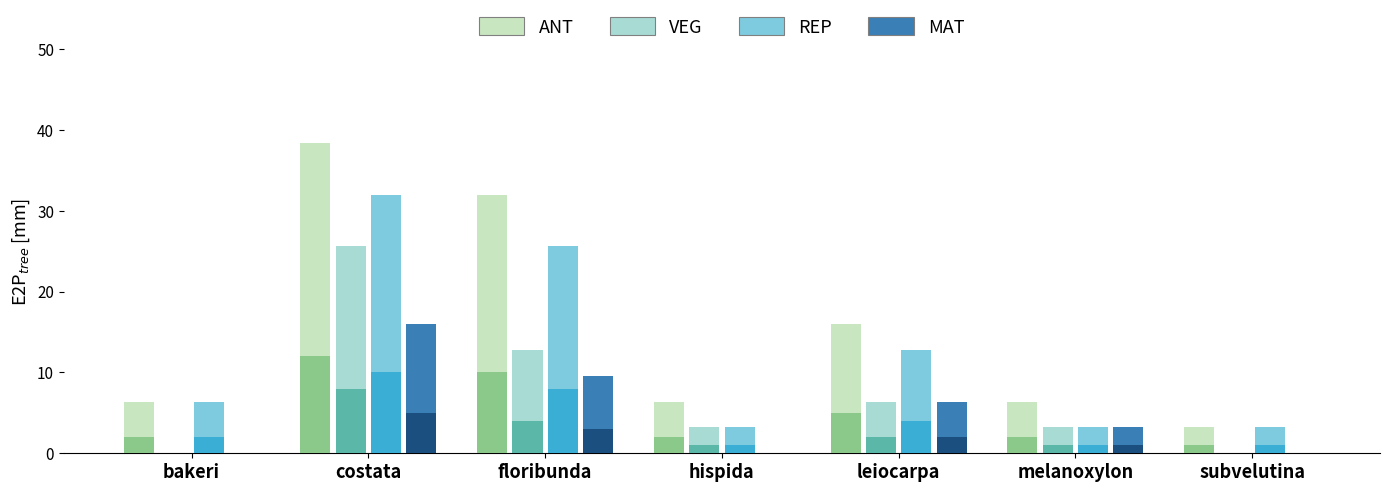

What is the value of the ANT bar at the 4th from the left?

2